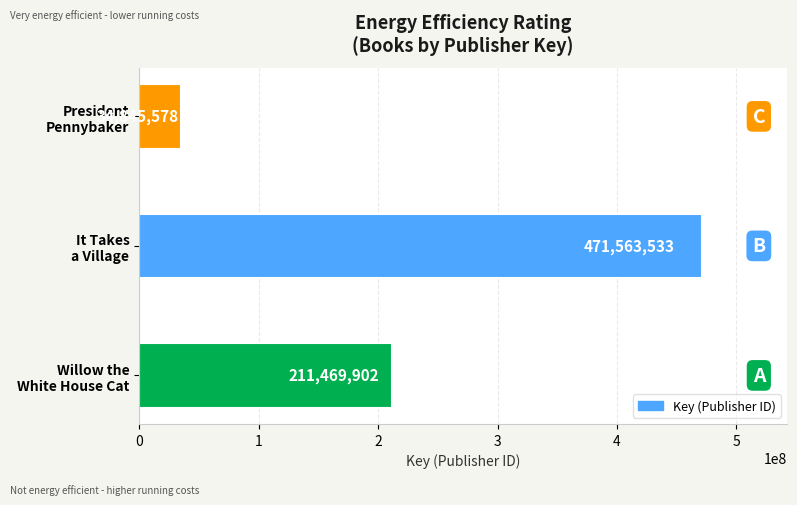

How many values are between 34845578 and 471563533?

3